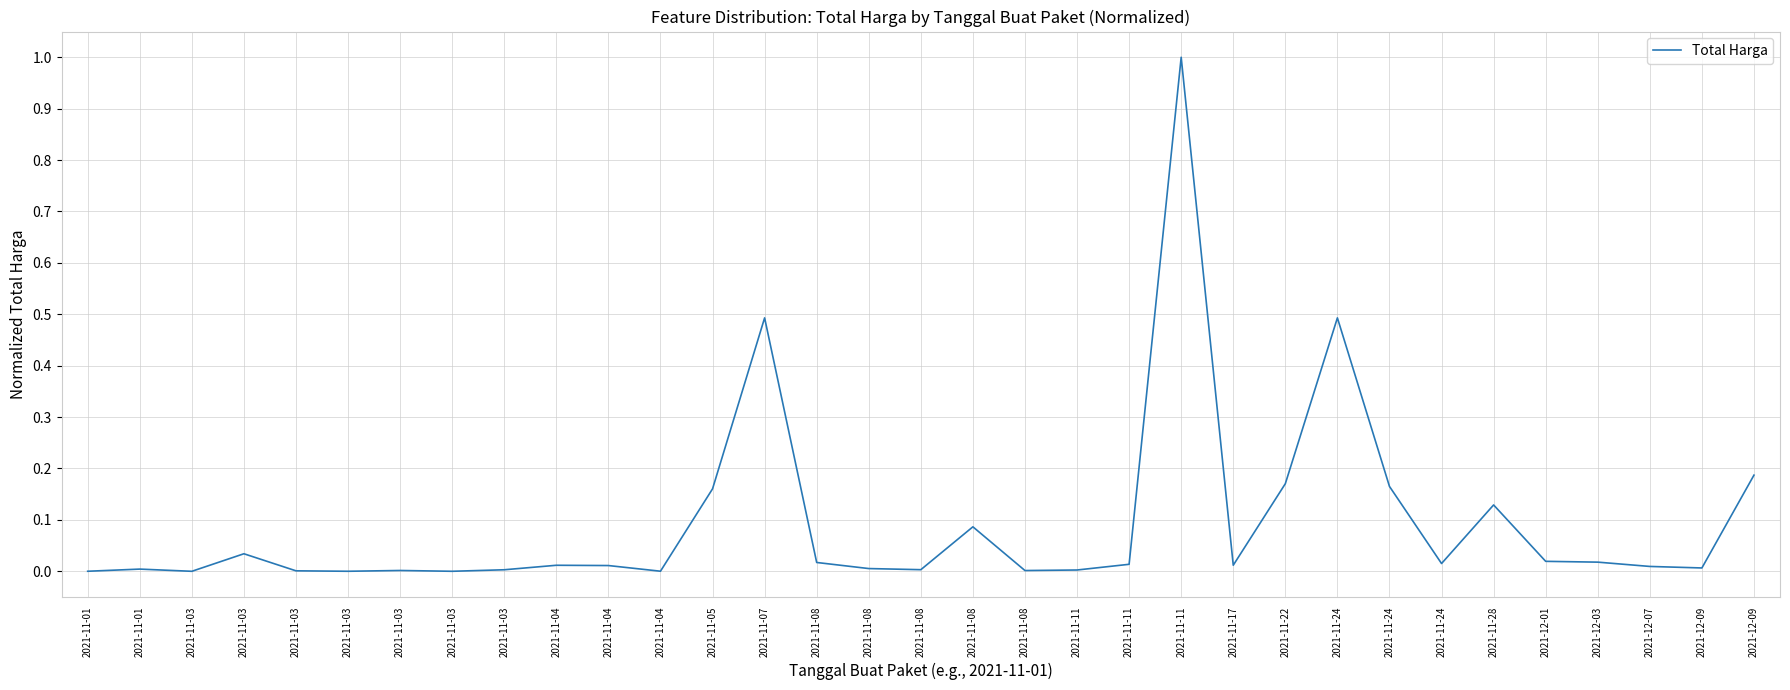

How many lines are shown in the chart?

1